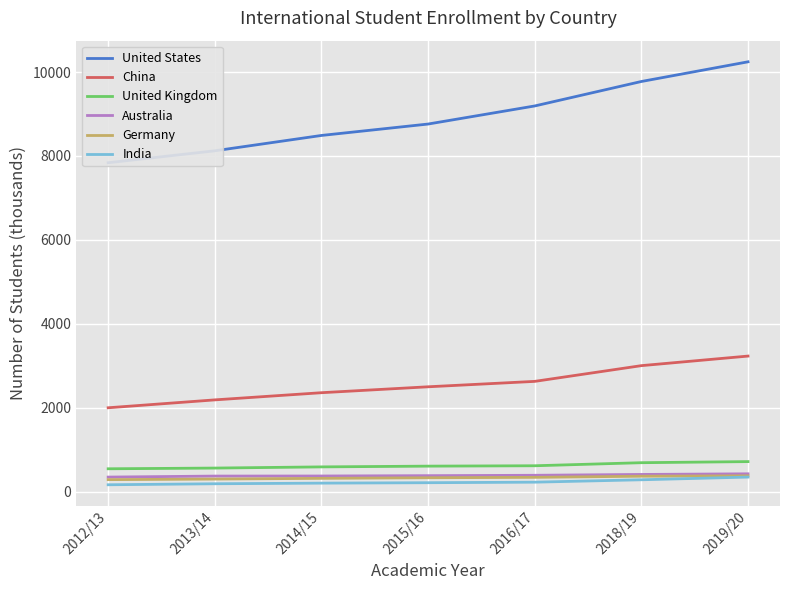

What is the label of the 2nd point from the right?

2018/19